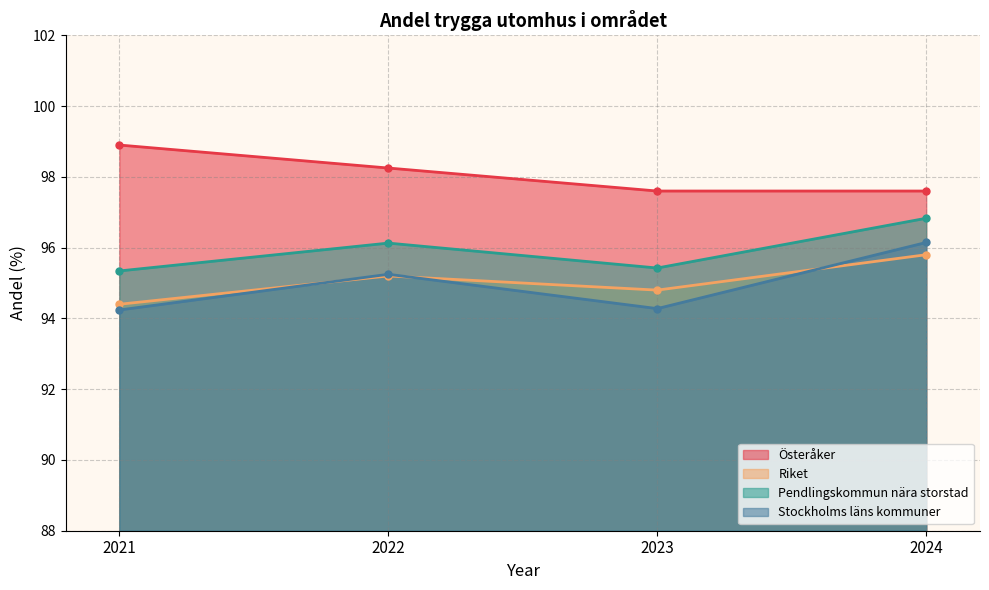

What is the sum of all Stockholms läns kommuner values?

379.9